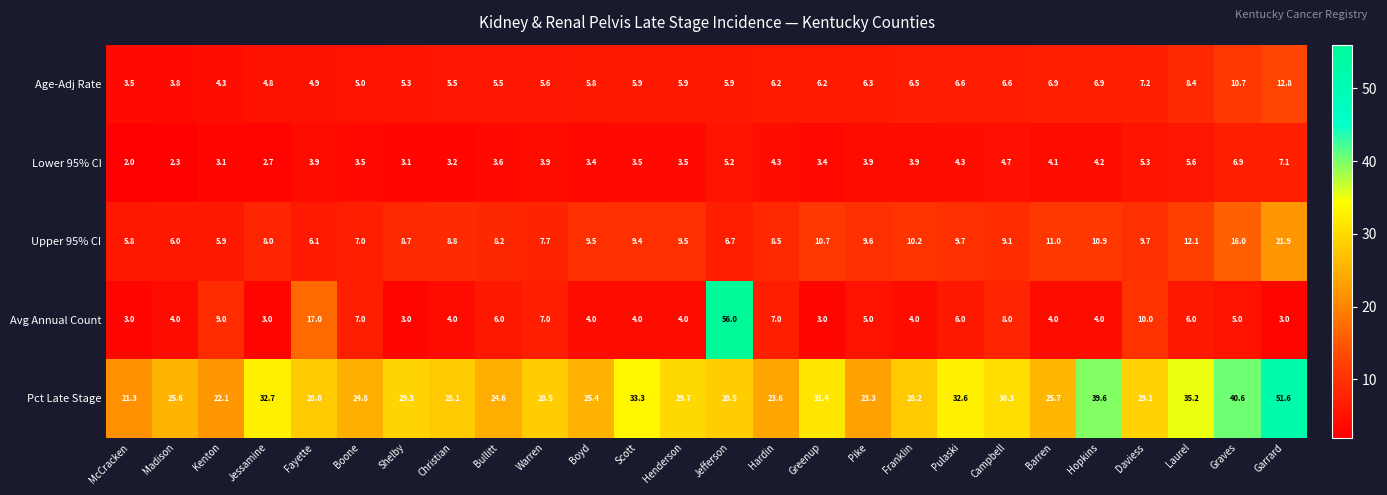

At which label does Avg Annual Count reach its peak?

Jefferson